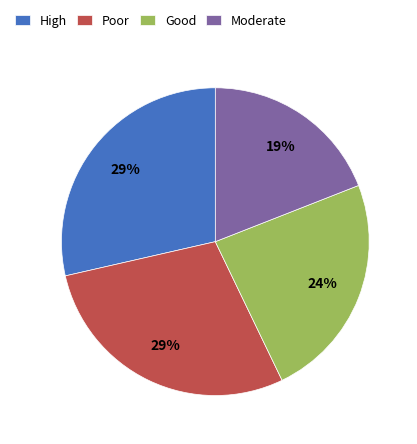

Which has a higher value, Moderate or Poor?

Poor